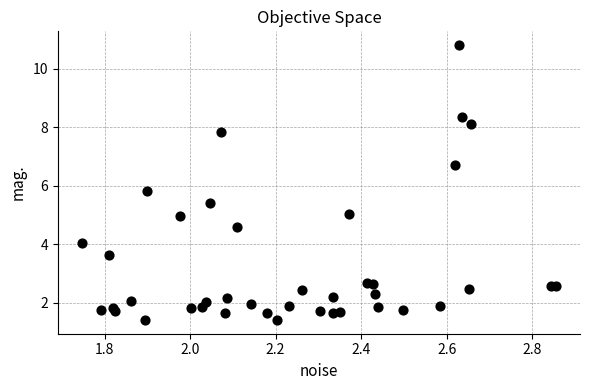

What is the range of X values (max minus min)?

1.1